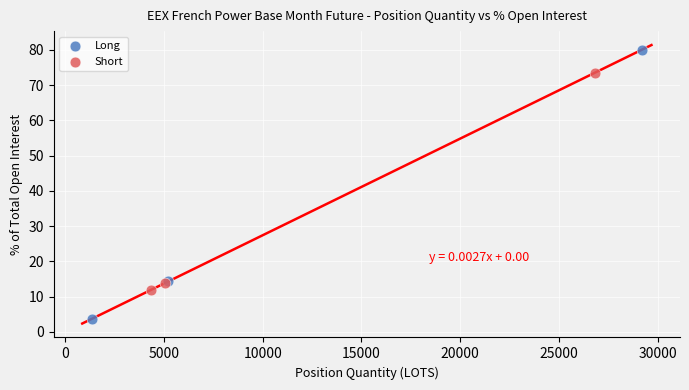

Which series reaches the maximum Y coordinate?

Long